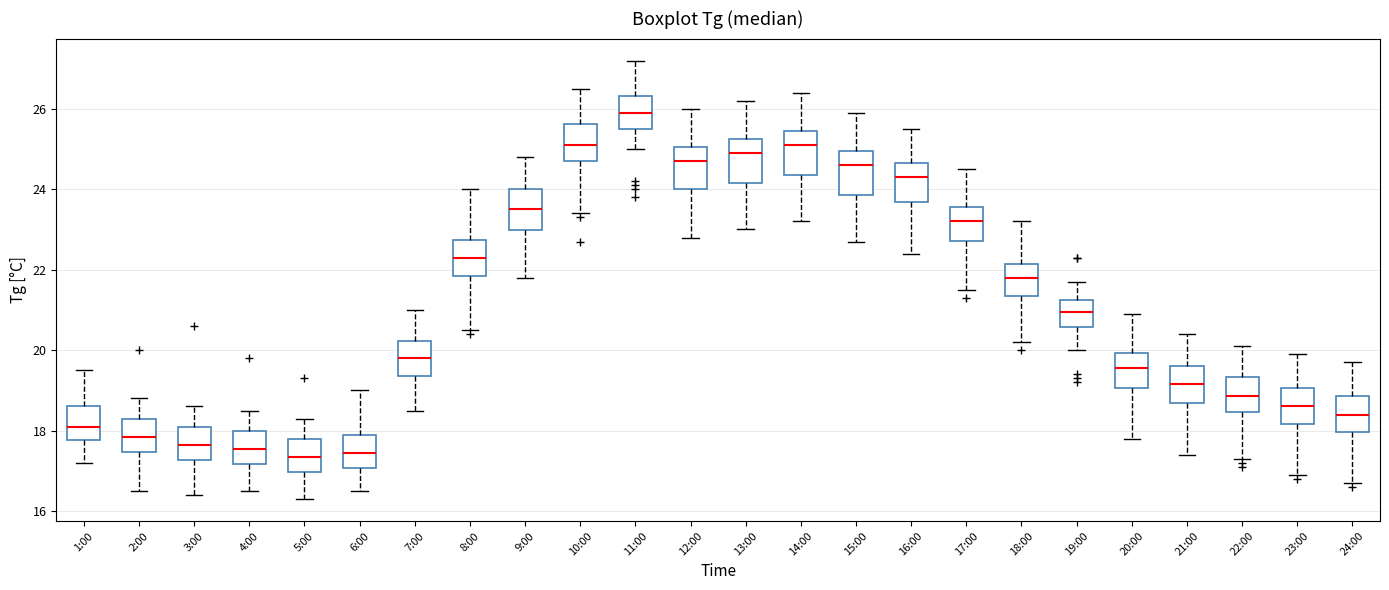

Where is the lower edge of the box for 12:00 on the y-axis? The values are not printed on the chart, so give them approximately, as read against the axis.

24.0